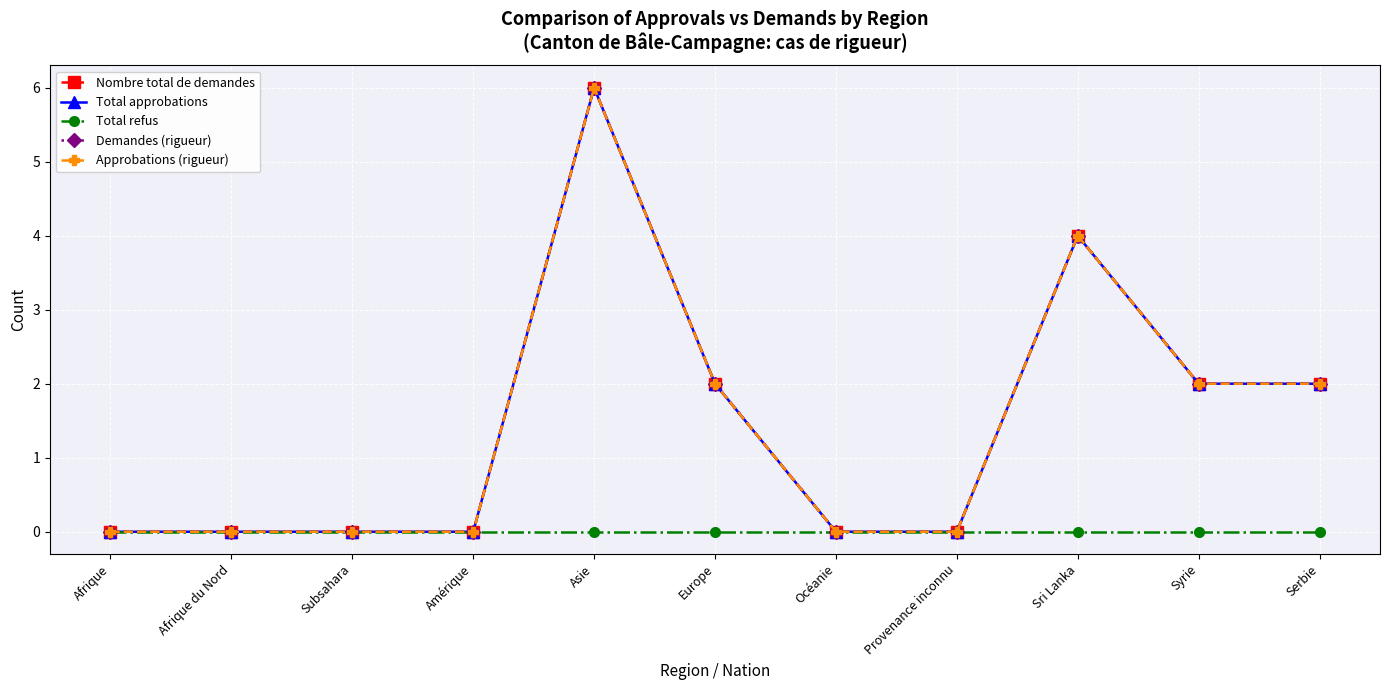

The Total approbations series shows 0 at Afrique du Nord. True or false?

True